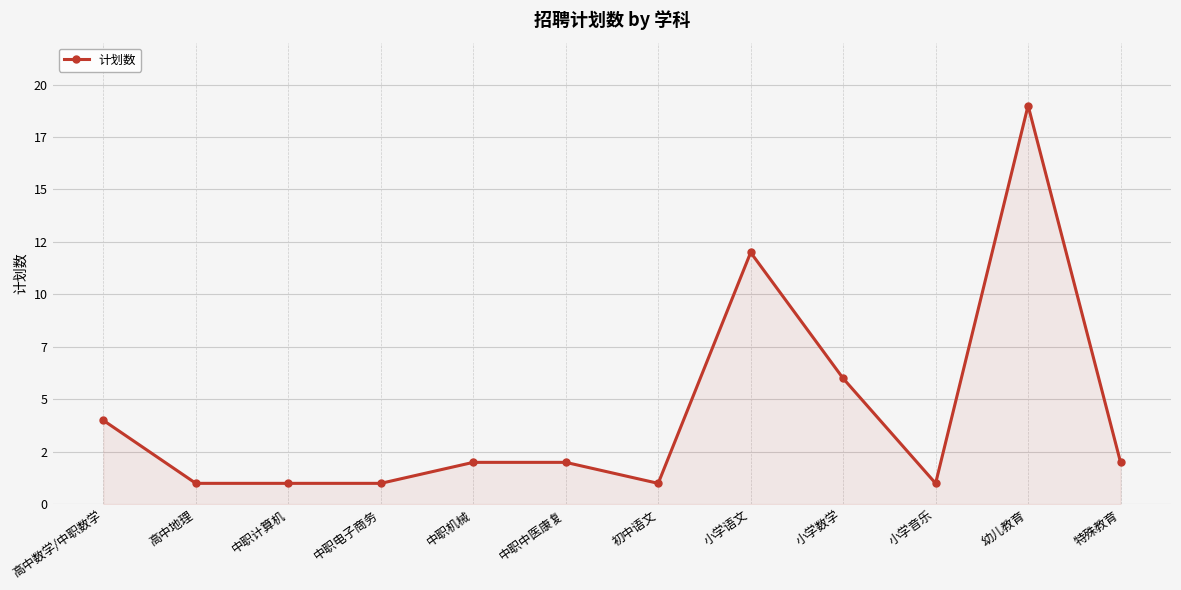

Count the number of data series in this chart.

1